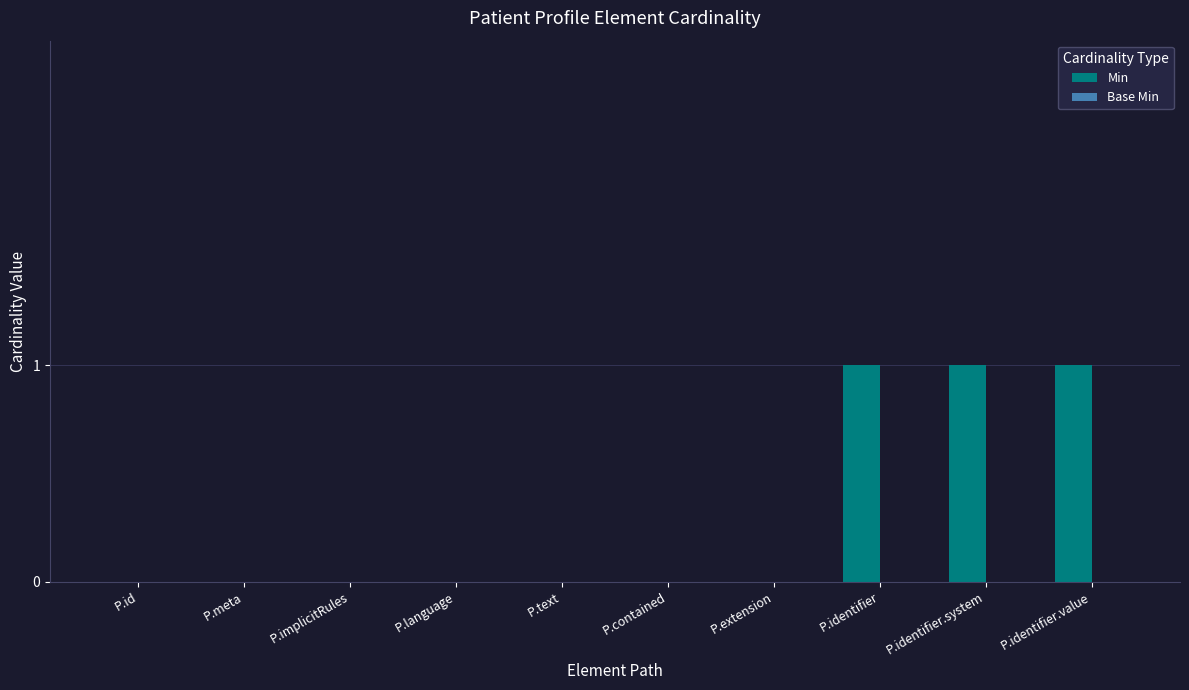

What is the change in value from P.extension to P.identifier.value?

+1